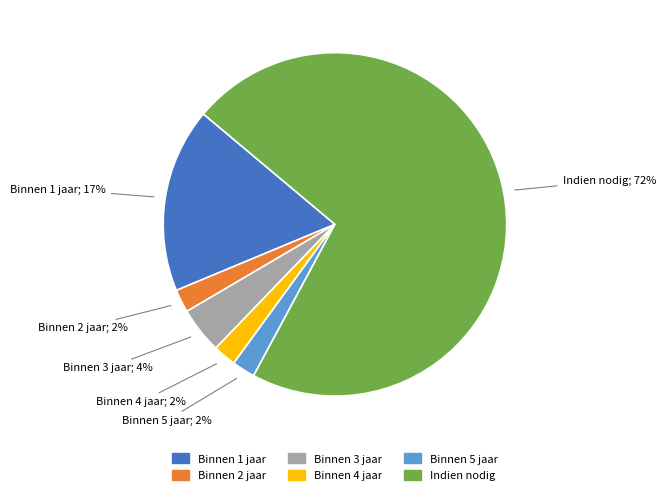

Which slice is the largest?

Indien nodig